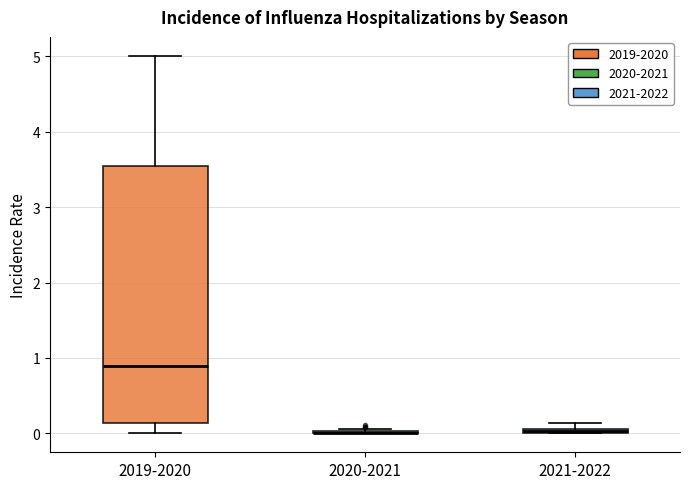

Where is the upper edge of the box for 2021-2022 on the y-axis? The values are not printed on the chart, so give them approximately, as read against the axis.

0.1